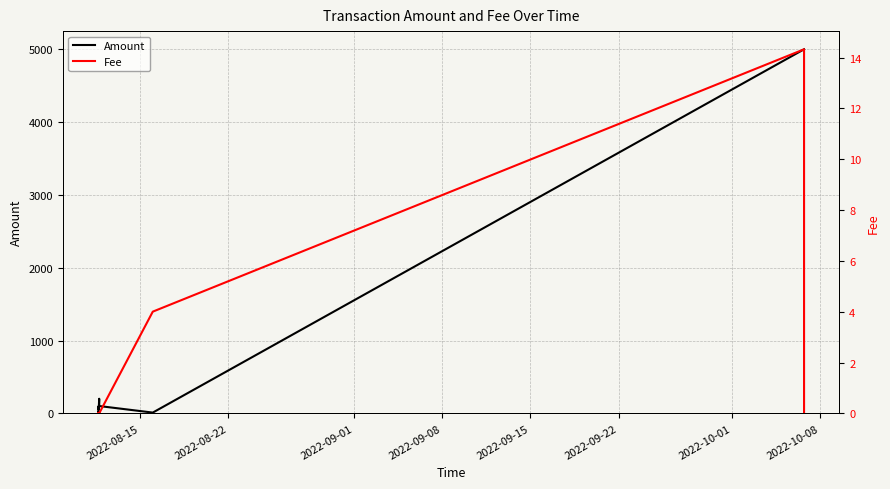

What is the difference between the highest and lowest values at 2022-10-08?

4985.7